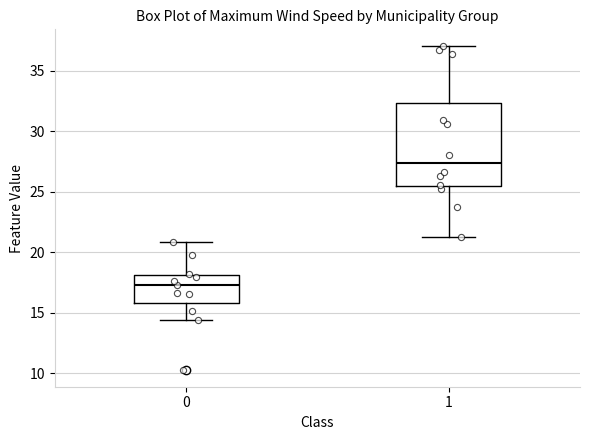

Where does the upper whisker of the box at x = 0 end on the y-axis? The values are not printed on the chart, so give them approximately, as read against the axis.

21.0